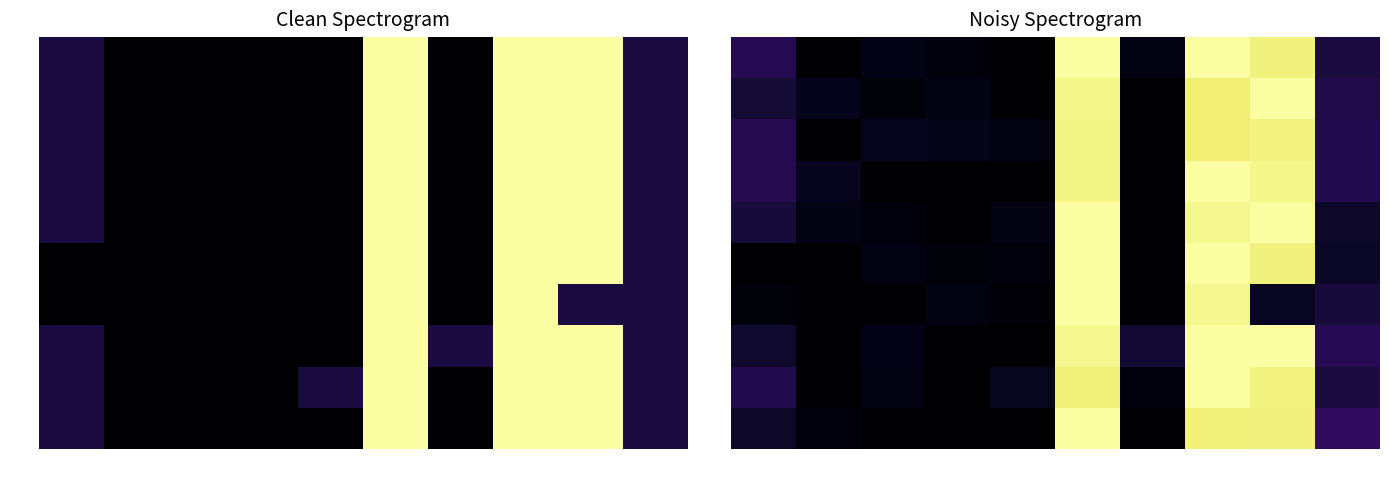

What is the sum of all row10 values?

28.5